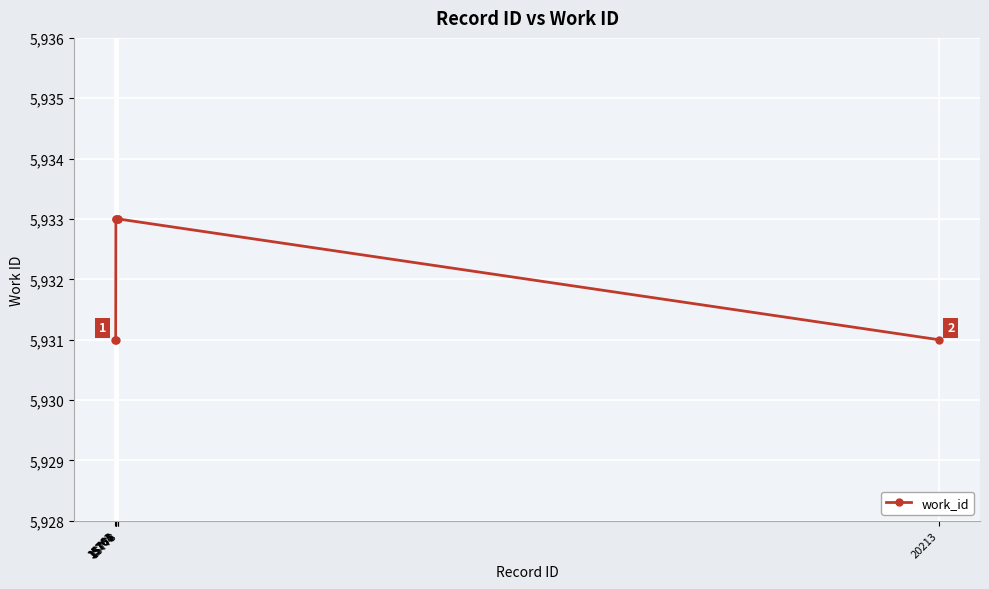

What is the value of the 1st point from the left?

5931